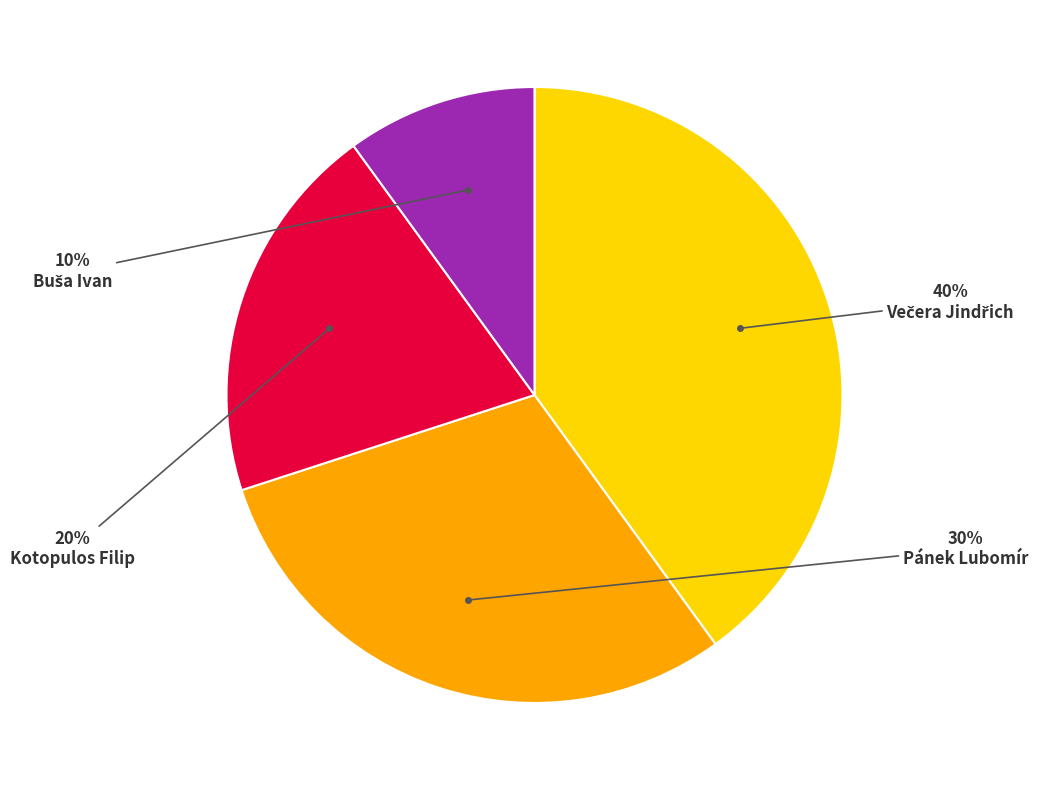

Does any single category account for the majority?

No